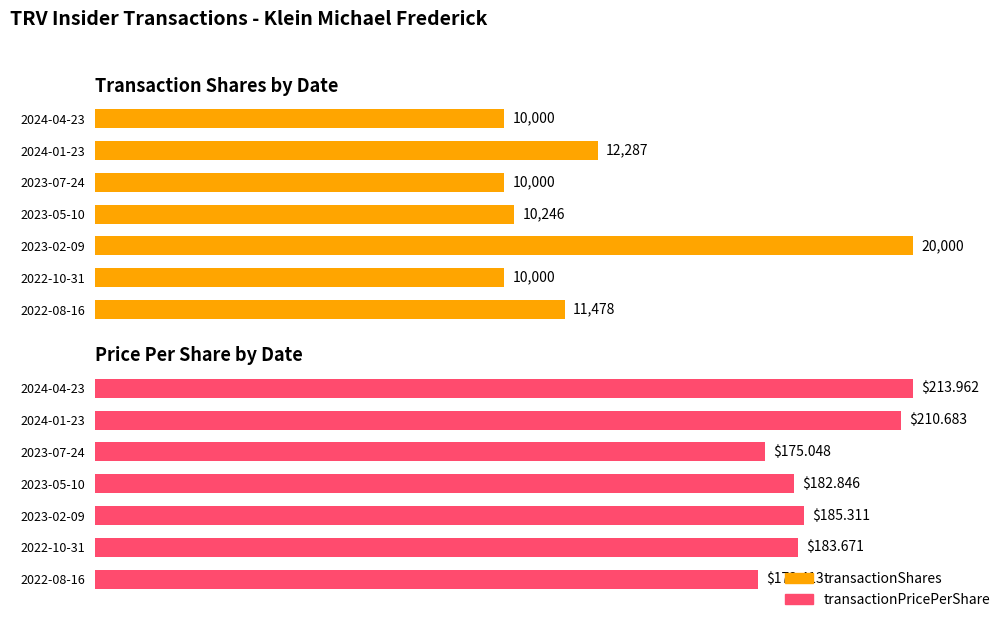

What is the difference between the highest and lowest values at 2023-02-09?

13.4